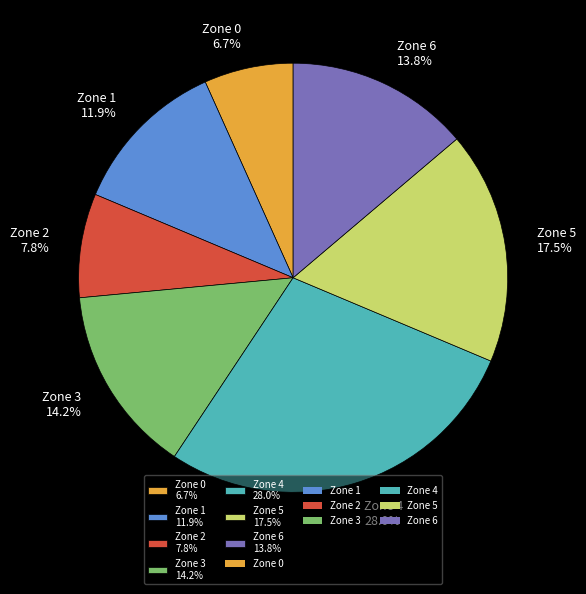

Combined, what portion of the pie is Zone 4 and Zone 6?

41.8%